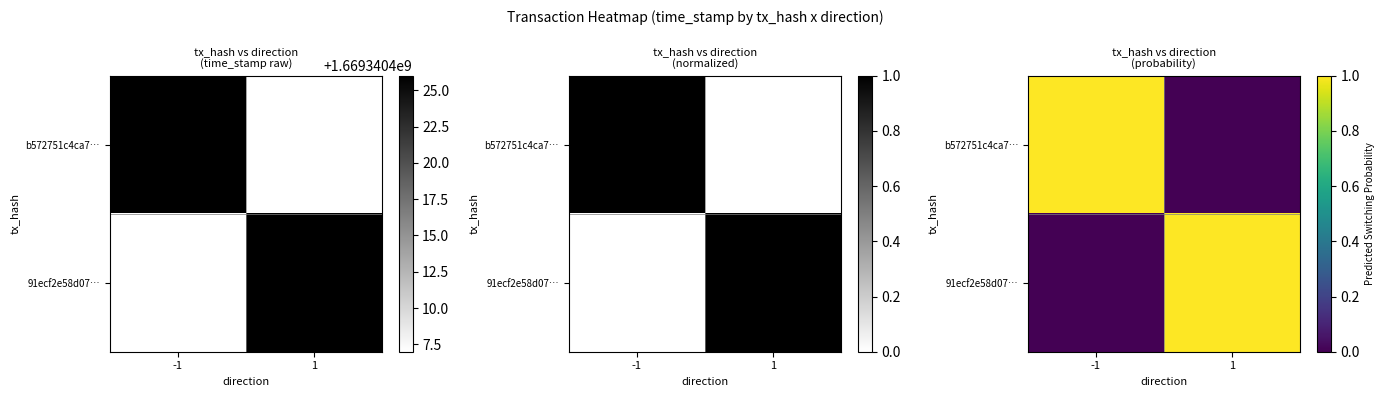

How many positive values does the b572751c4ca7… series have?

1